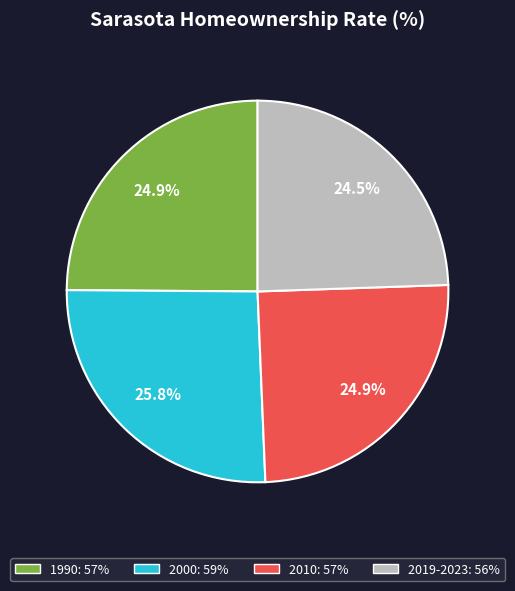

What is the ratio of the value at 2010 to the value at 2019-2023?

1.0